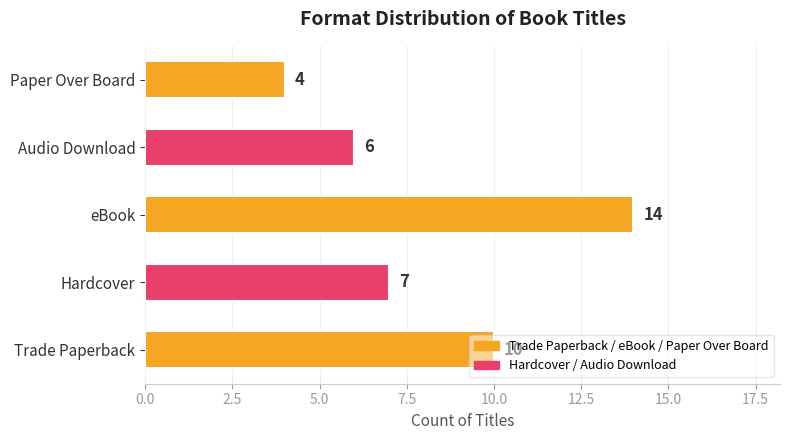

How many bars are there in total?

5